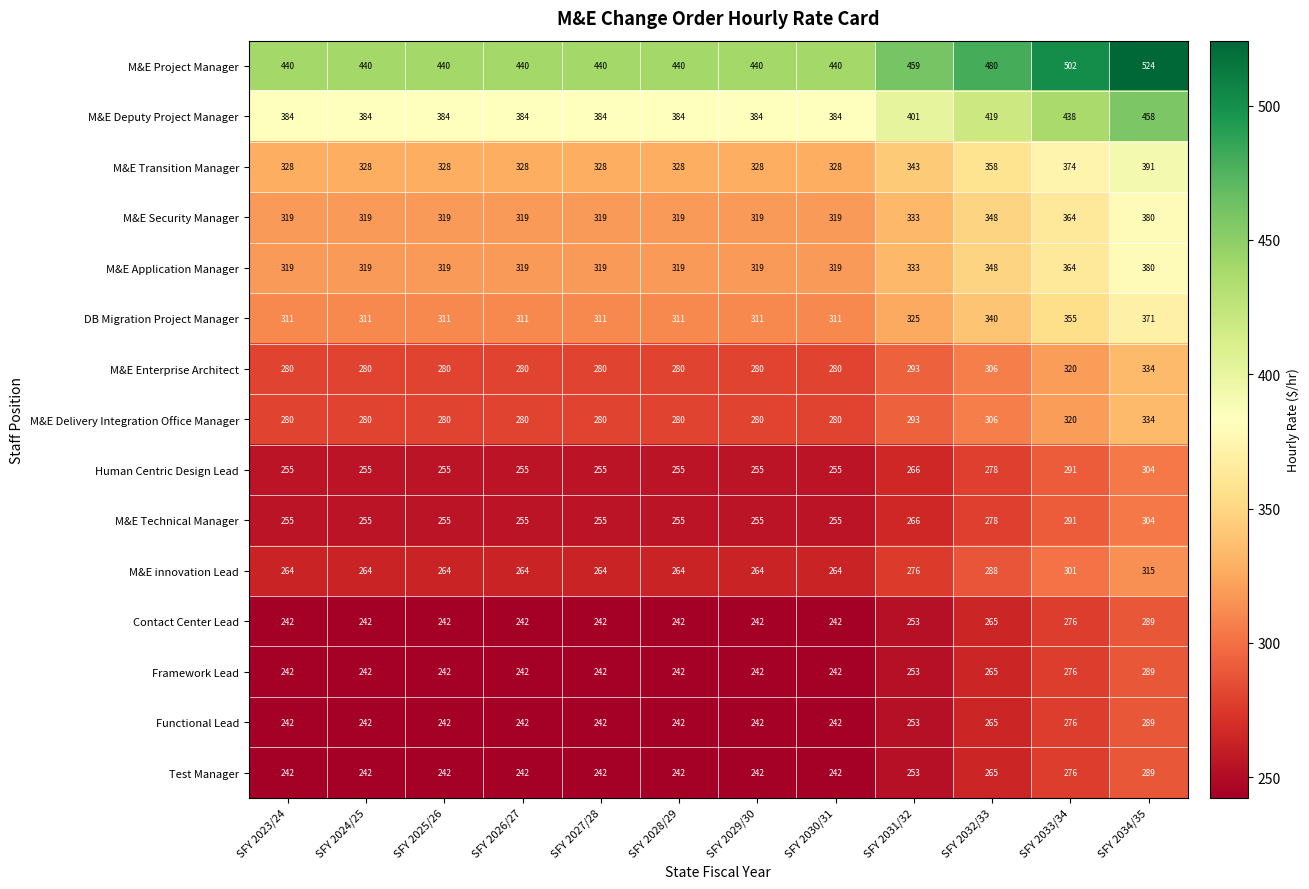

What is the smallest value displayed?

242